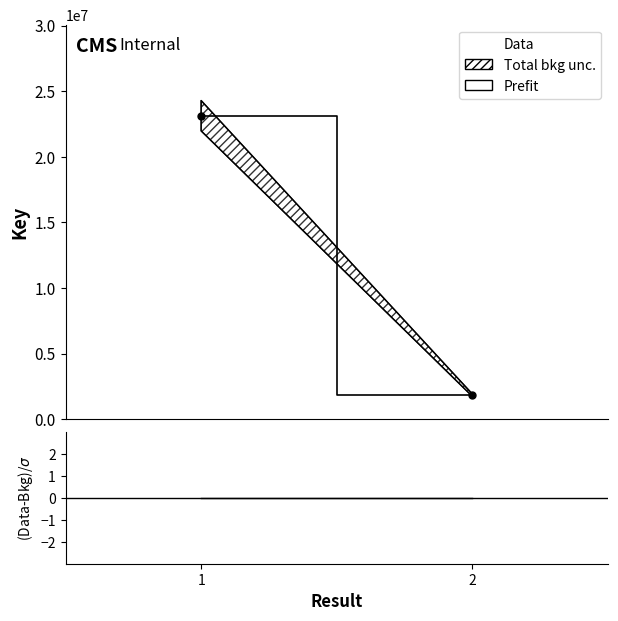

Which series has the largest range (max minus min)?

Key